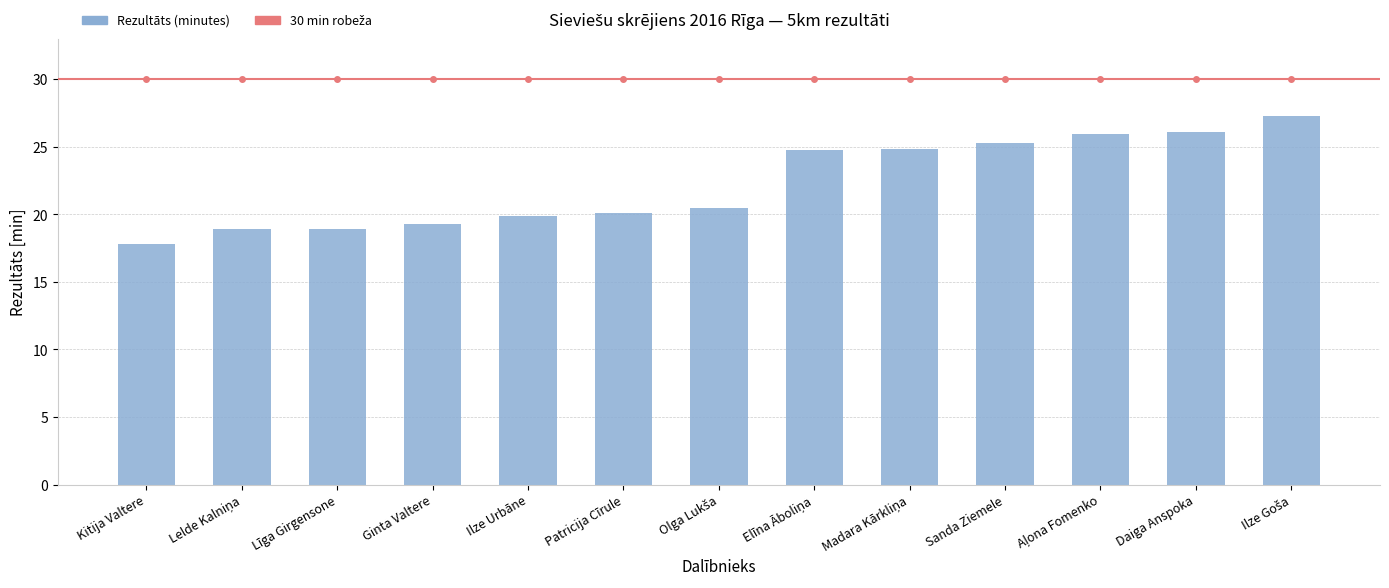

Are the bars grouped side by side (vs. stacked)?

No